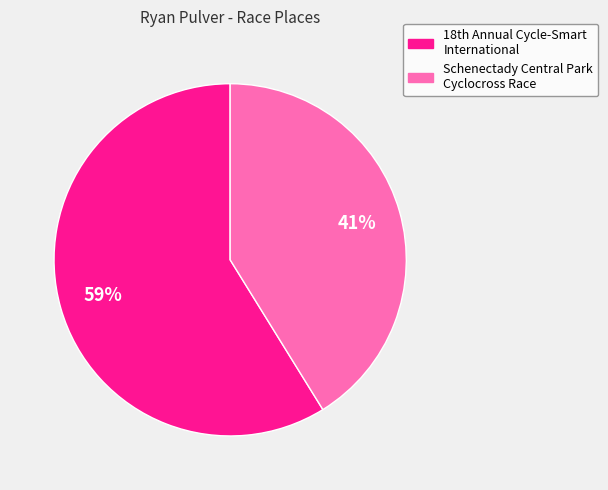

True or false: Schenectady Central Park Cyclocross Race accounts for 41% of the total.

True